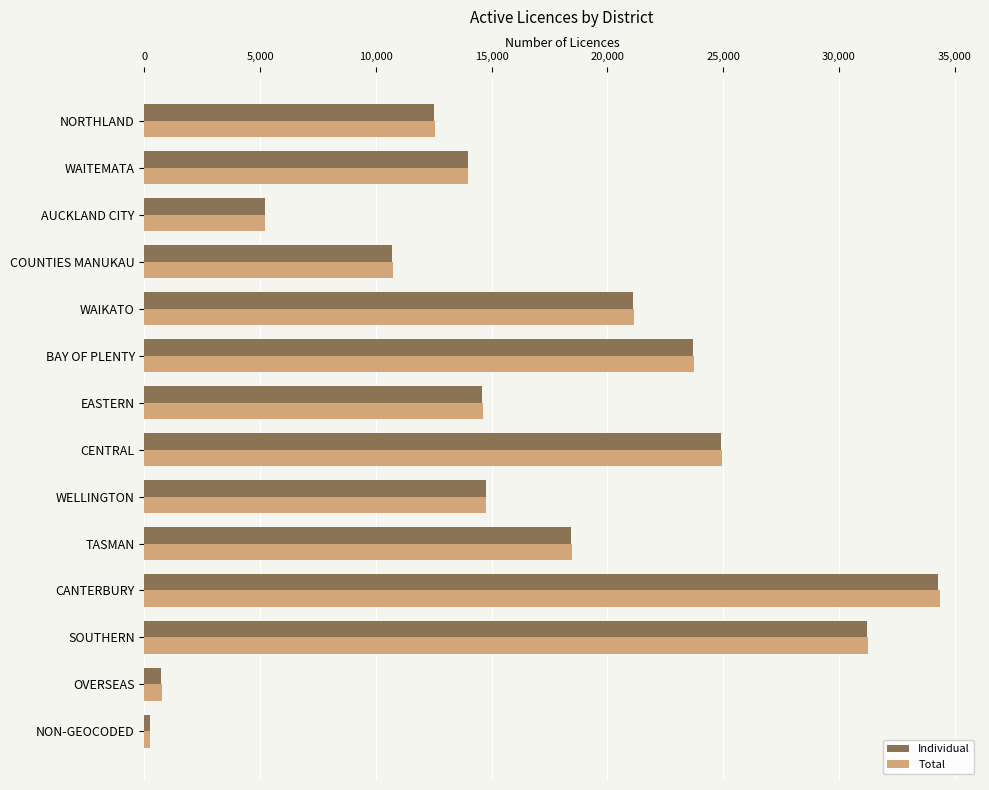

True or false: Individual has a value of 17022 at COUNTIES MANUKAU.

False